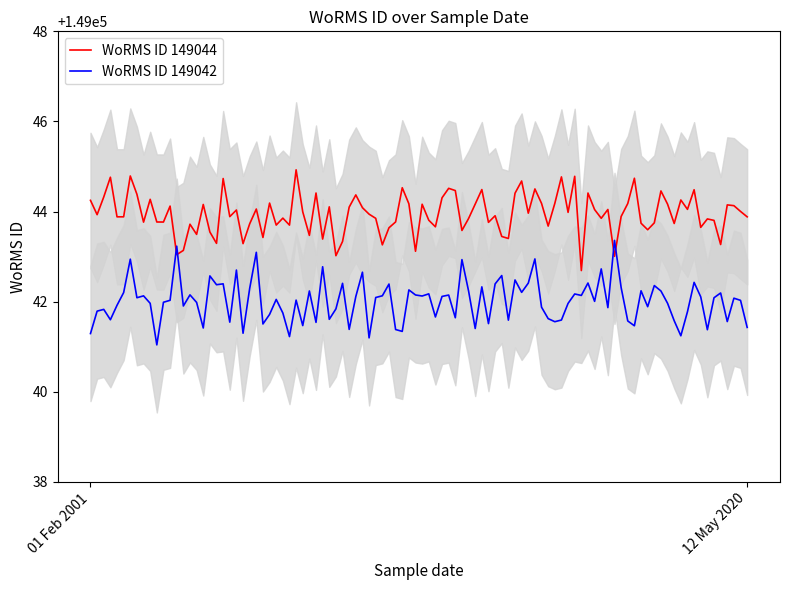

After their last crossing, which series has the higher values: WoRMS ID 149042 or WoRMS ID 149044?

WoRMS ID 149044